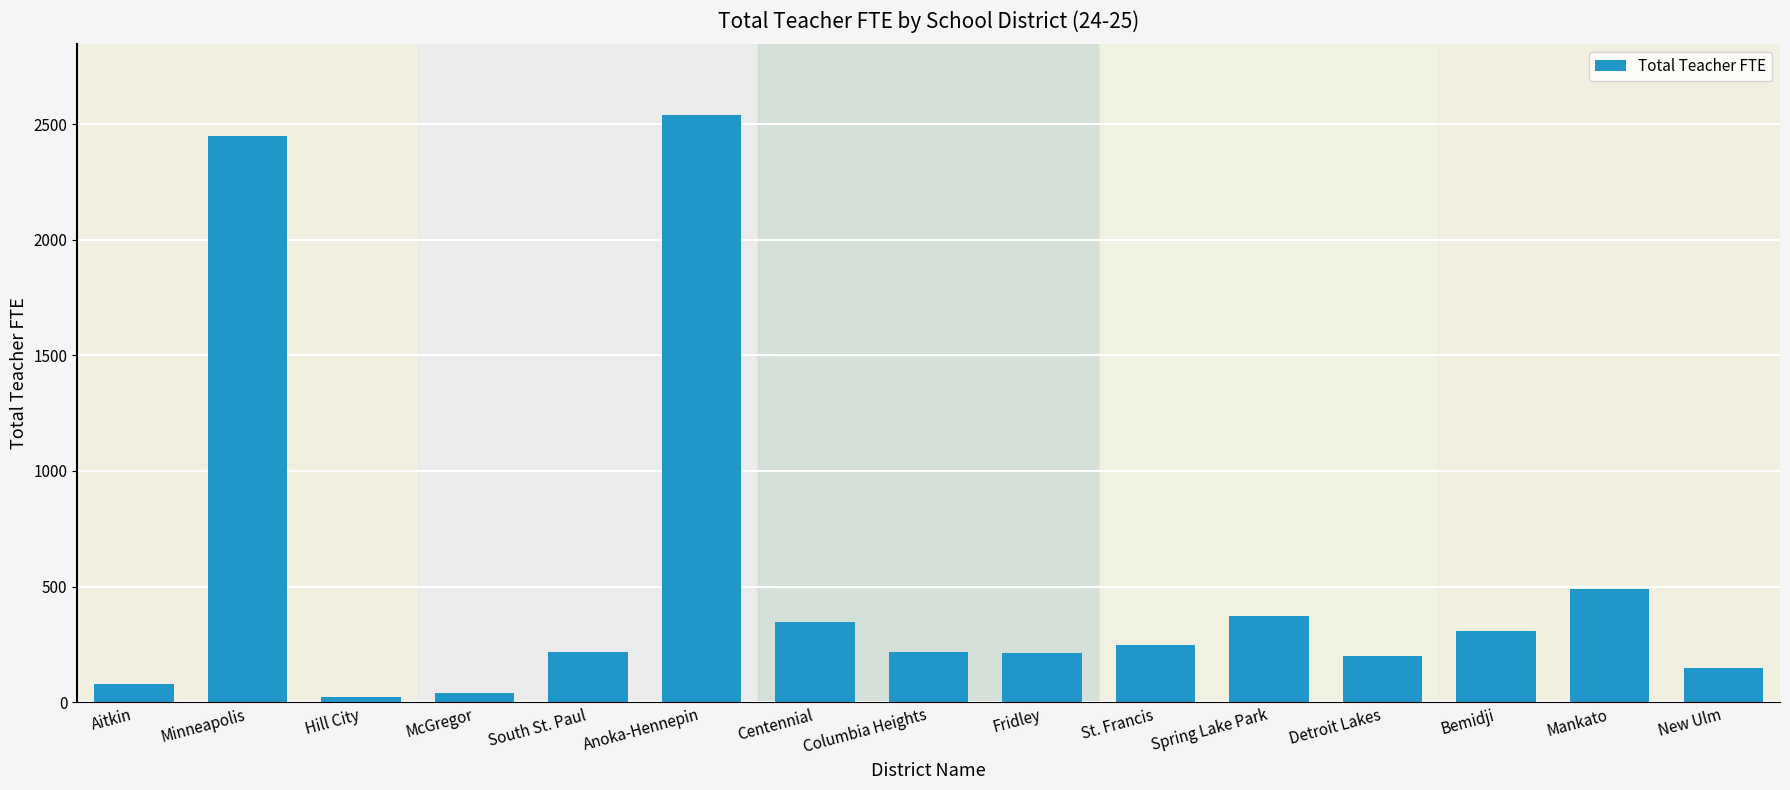

What is the difference between the maximum and second lowest values?

2498.1